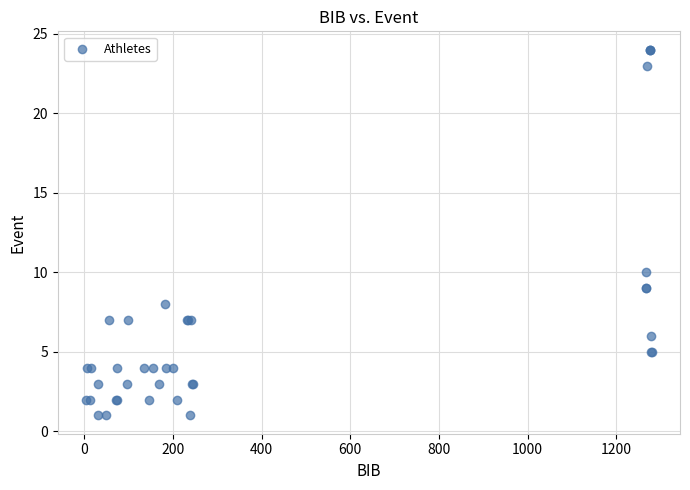

What Y value in the scatter plot is closest to 12?

10